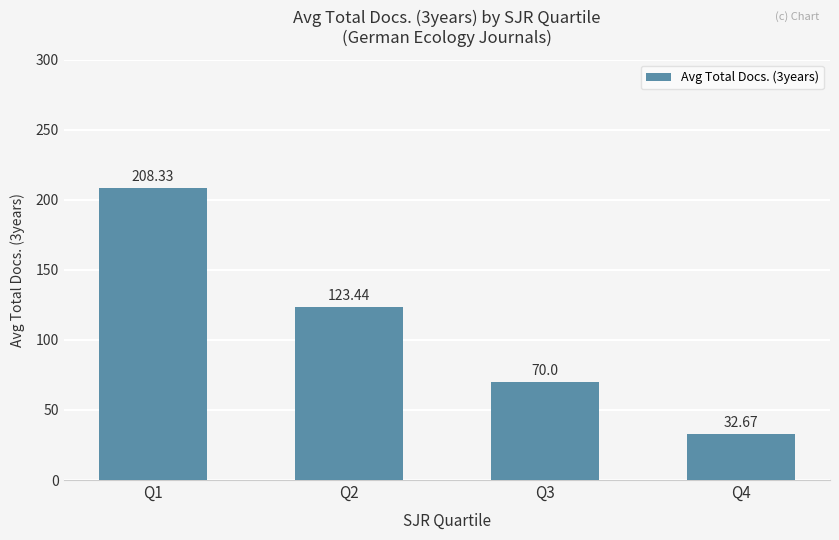

What is the greatest value displayed?

208.3